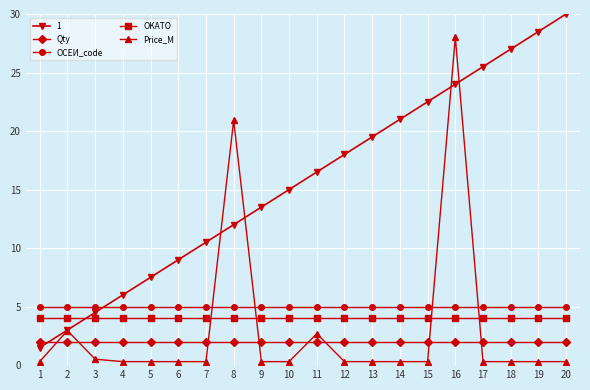

True or false: OCEИ_code and OKATO cross at least once.

False